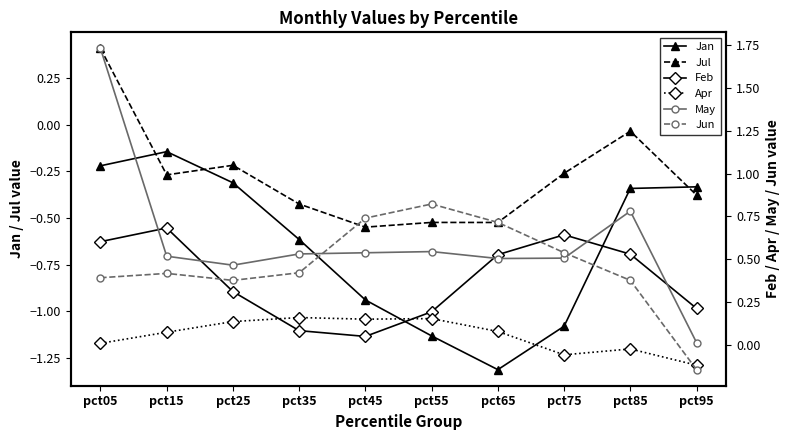

Which has a higher value, pct15 or pct45?

pct15